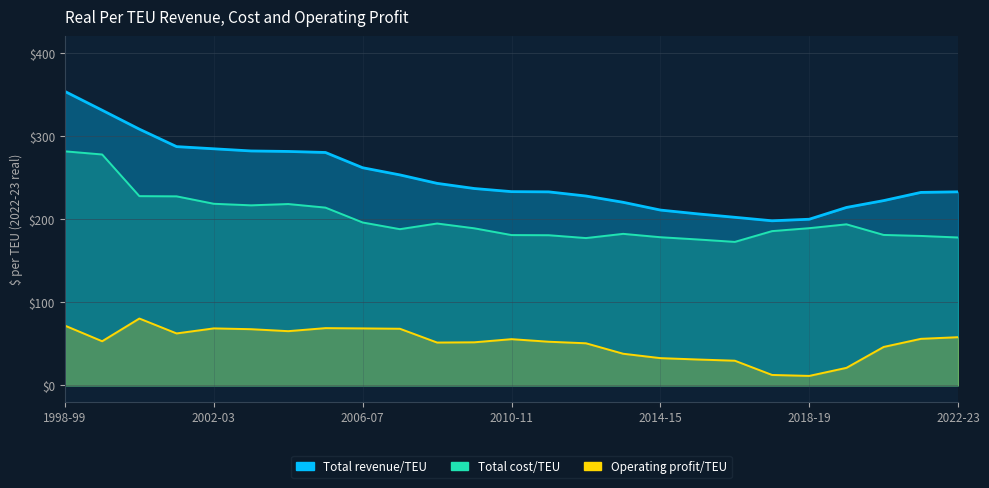

True or false: Total cost/TEU and Total revenue/TEU cross at least once.

False